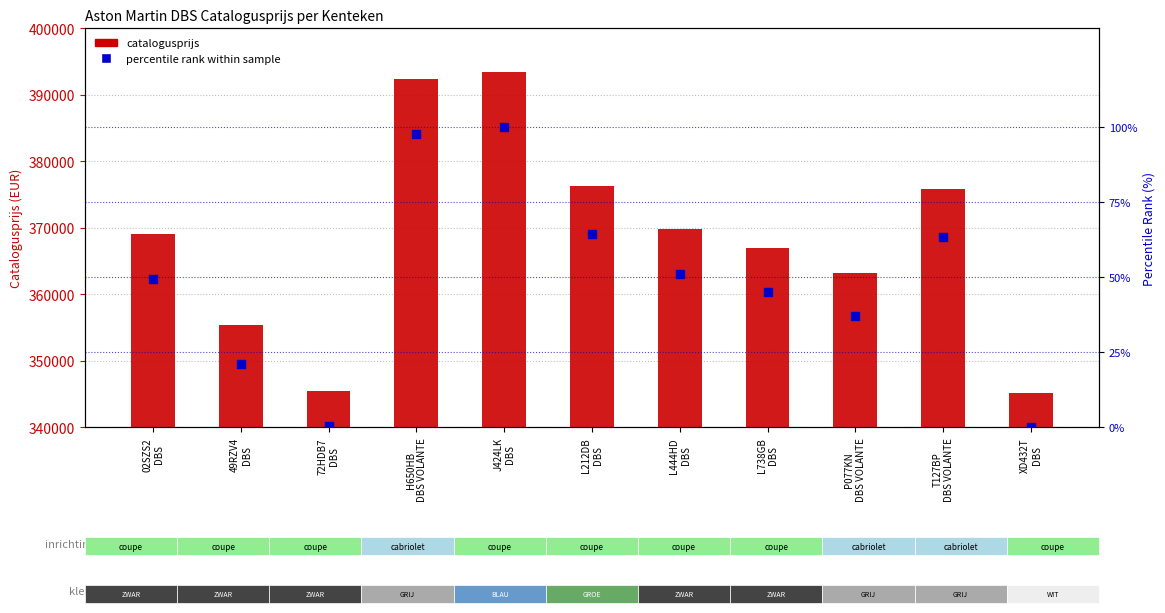

Which series contains the lowest Y value?

percentile rank within sample